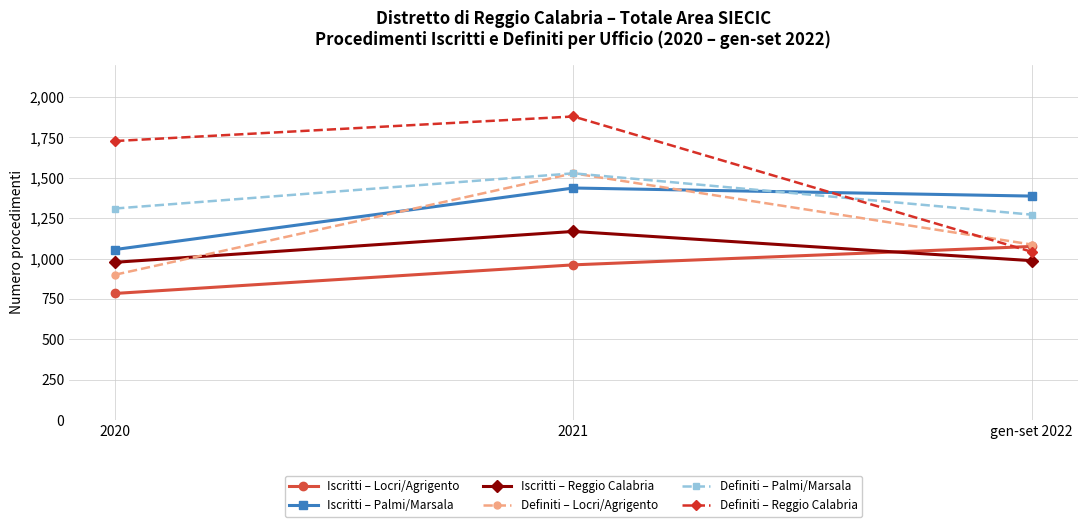

What is the label of the 1st point from the left?

2020